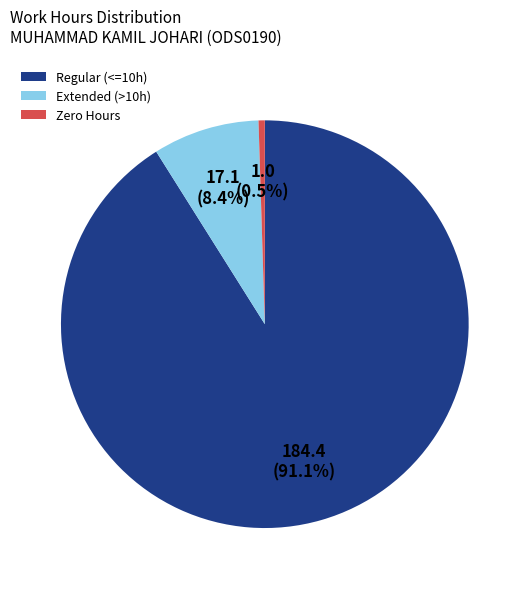

How many slices are in this pie chart?

3